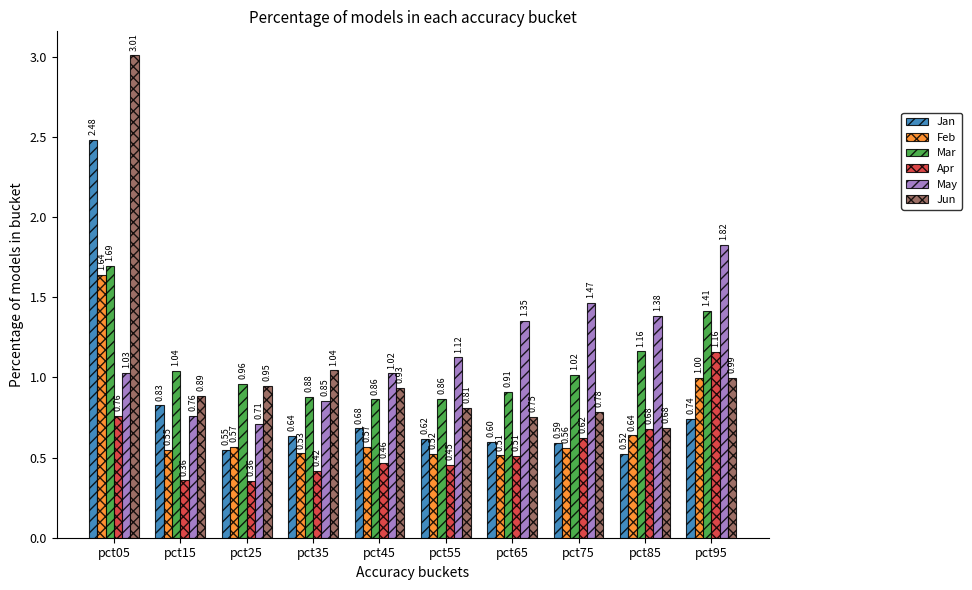

Which series has the largest range (max minus min)?

Jun